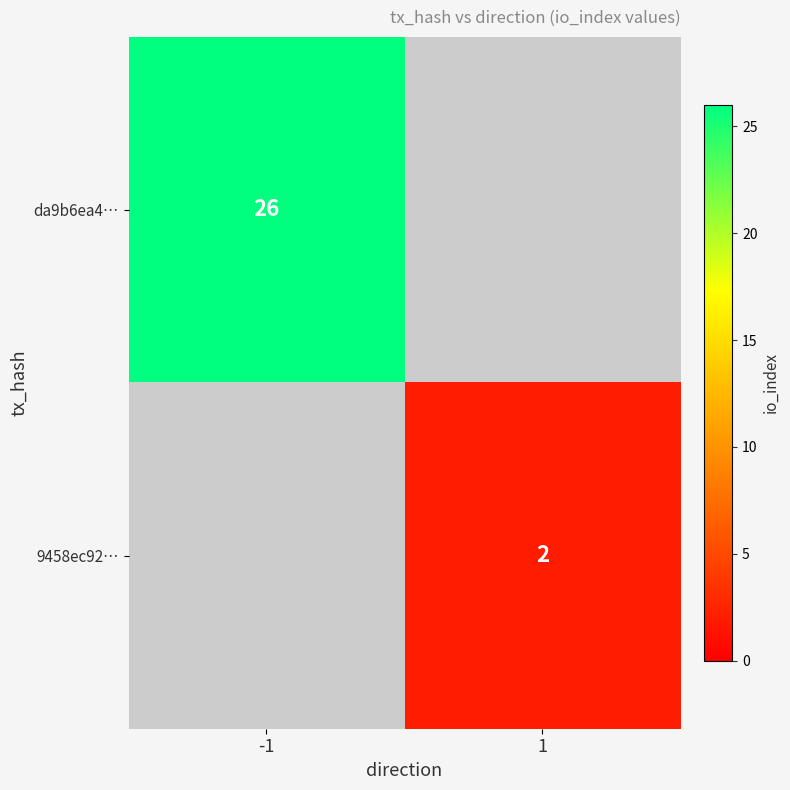

At how many categories does at least one series exceed 18?

1